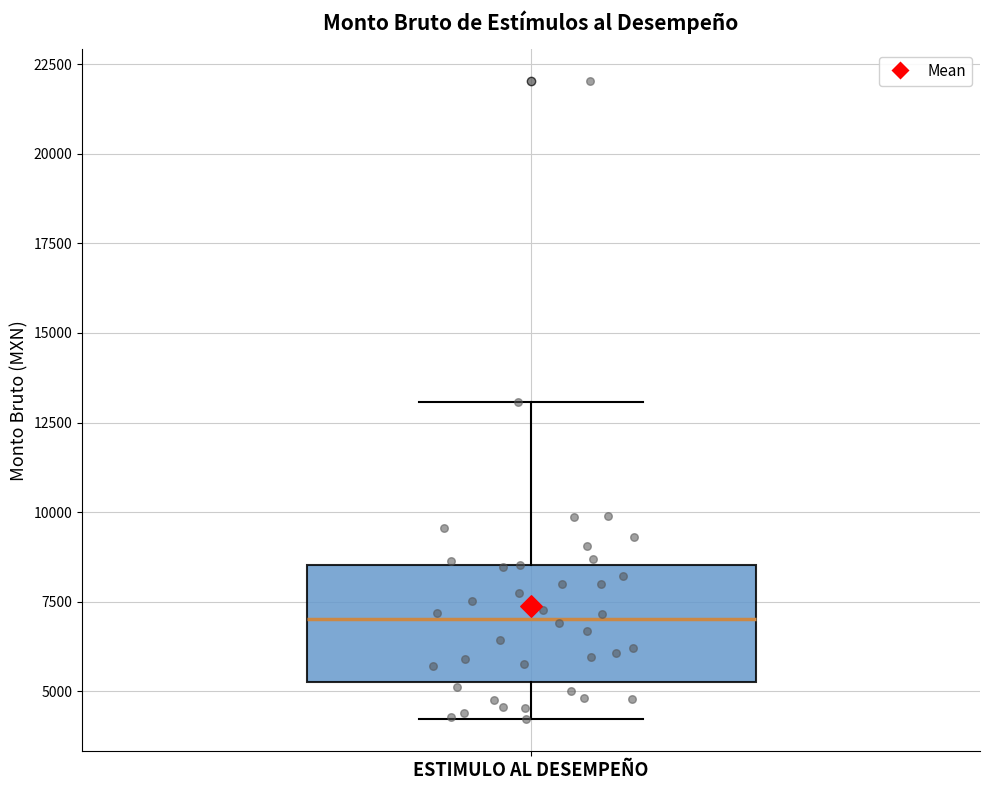

Where does the lower whisker of the box for ESTIMULO AL DESEMPEÑO end on the y-axis? The values are not printed on the chart, so give them approximately, as read against the axis.

4000